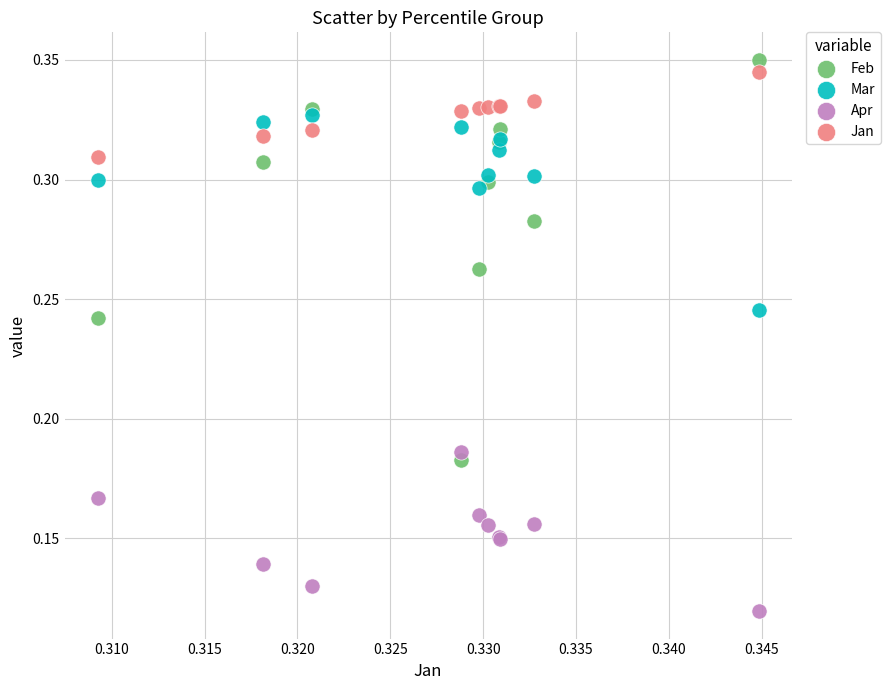

Which series has the widest spread of Y values?

Feb